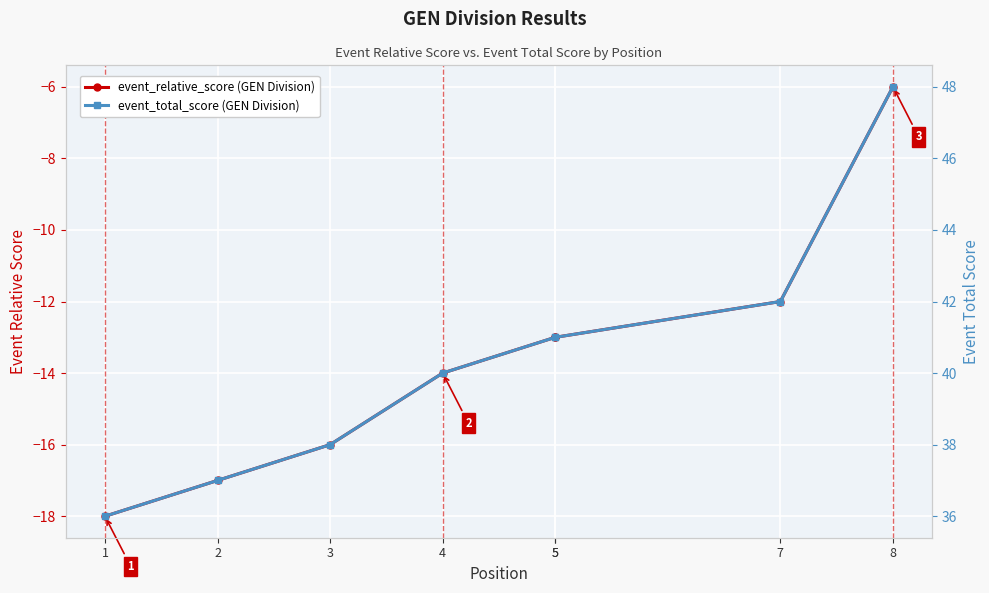

At which category is the sum across all series the highest?

8